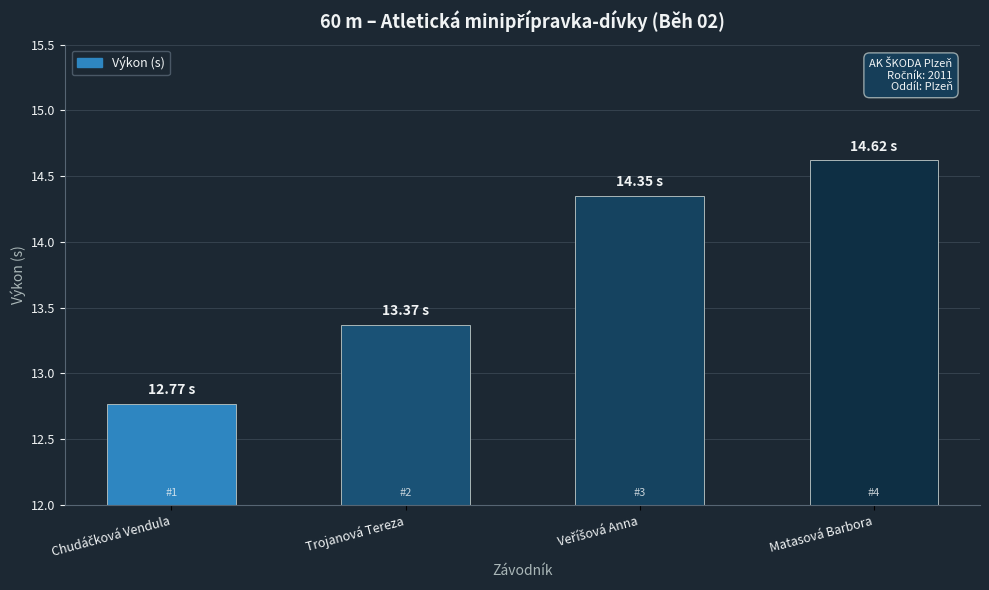

What is the sum of all values?

55.1